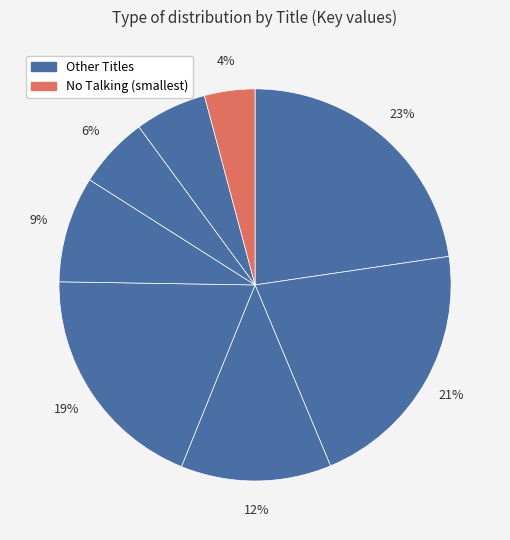

How many slices are in this pie chart?

8